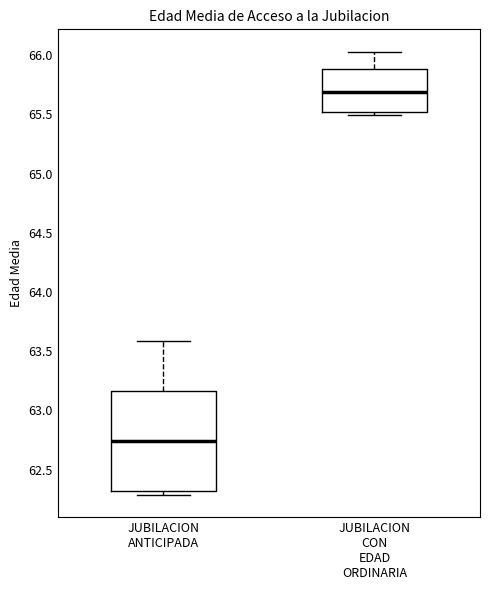

Reading left to right, transcribe this box plot: for each box, give where its median line is, the range the box spans, and where its two whiskers end, as read against the y-axis. The values are not printed on the chart, so give them approximately, as read against the axis.

JUBILACION ANTICIPADA: median 62.75, box 62.30 to 63.15, whiskers 62.30 (just below the box's lower edge) to 63.60
JUBILACION CON EDAD ORDINARIA: median 65.70, box 65.50 to 65.90, whiskers 65.50 (just below the box's lower edge) to 66.05